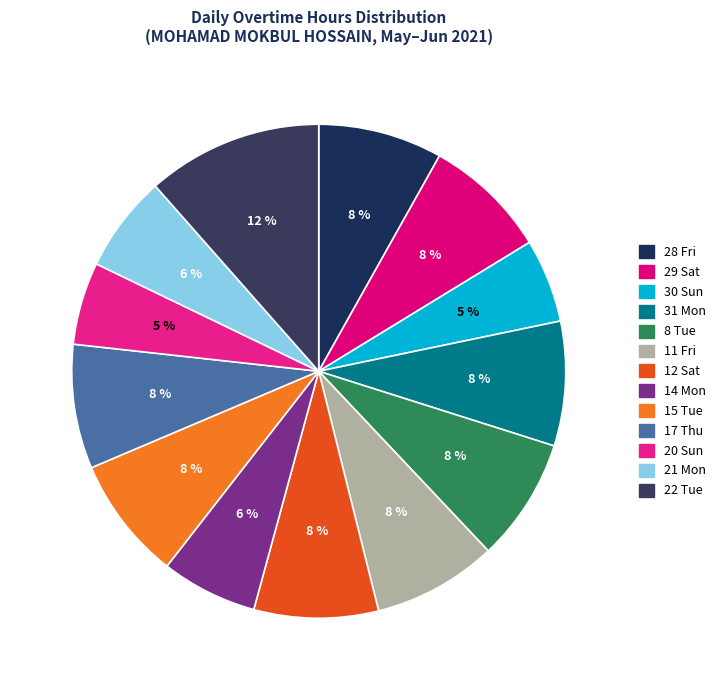

Which slice is the smallest?

20 Sun